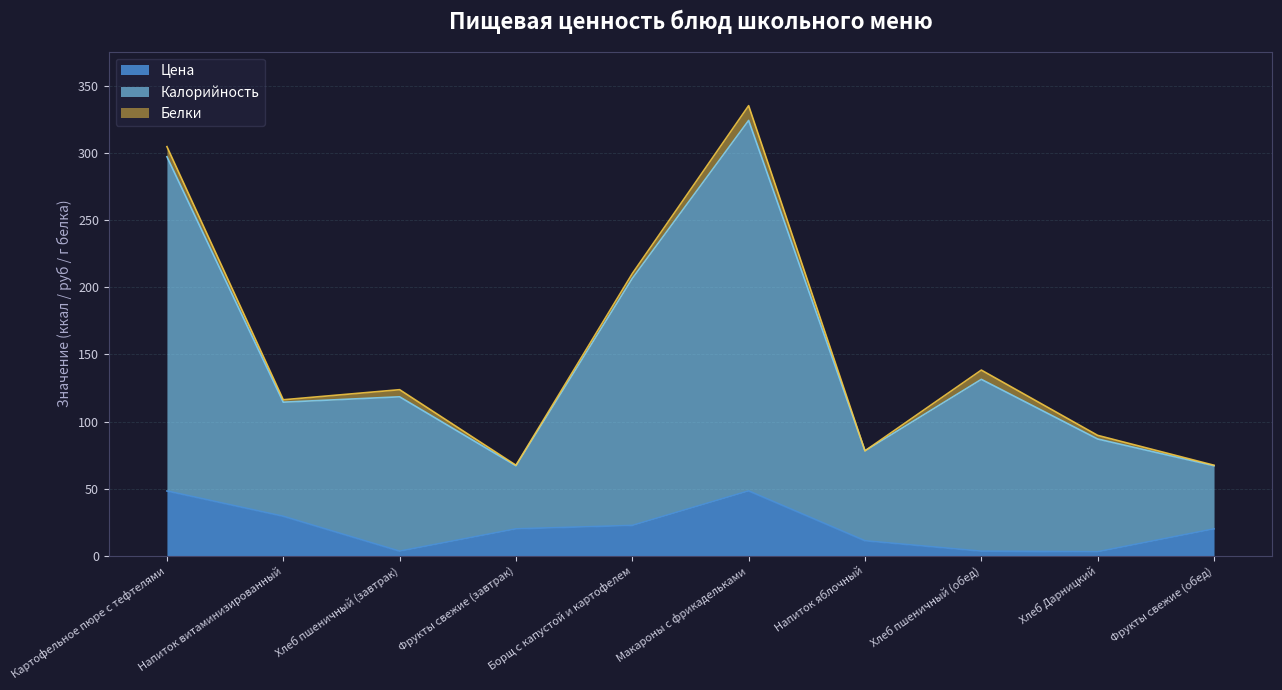

What is the label of the 1st point from the left?

Картофельное пюре с тефтелями